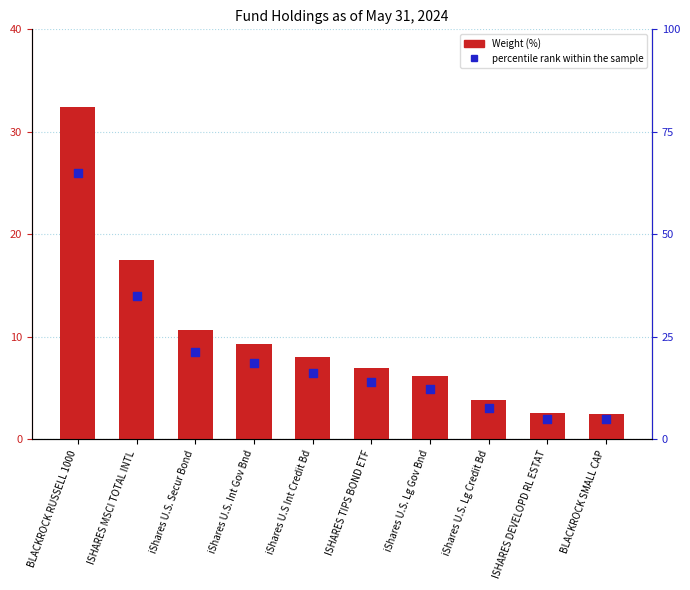

What are all the series names shown in the legend?

Weight (%), percentile rank within the sample